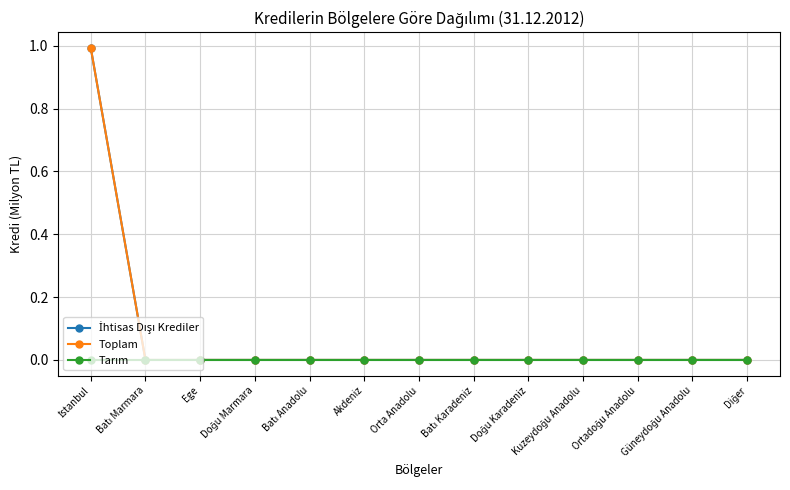

Where is Toplam nearest to the value 0?

Batı Marmara